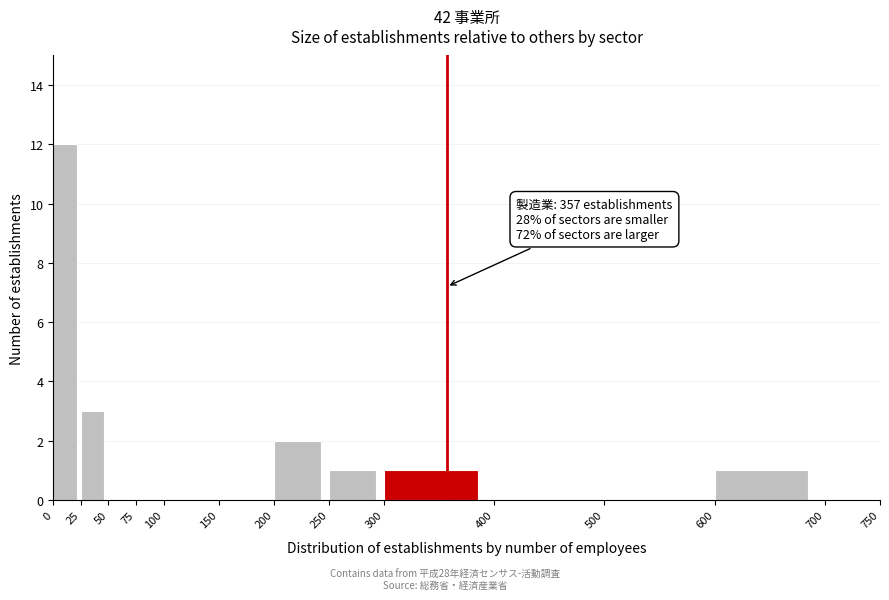

Over which range of the x-axis is the bar tallest?

0 to 25